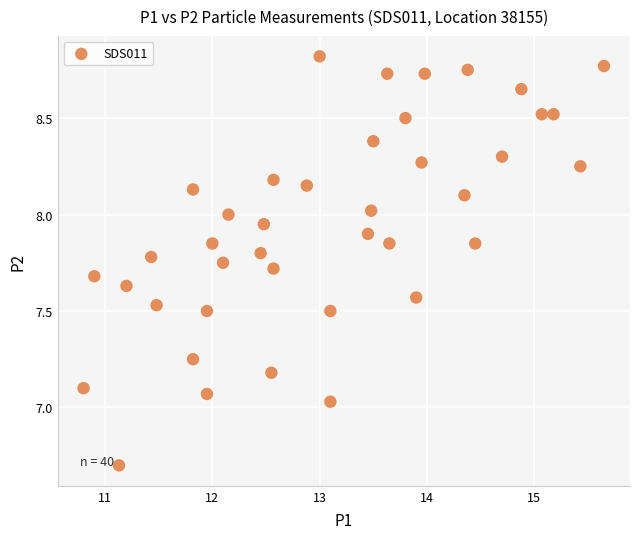

What is the range of Y values (max minus min)?

2.1